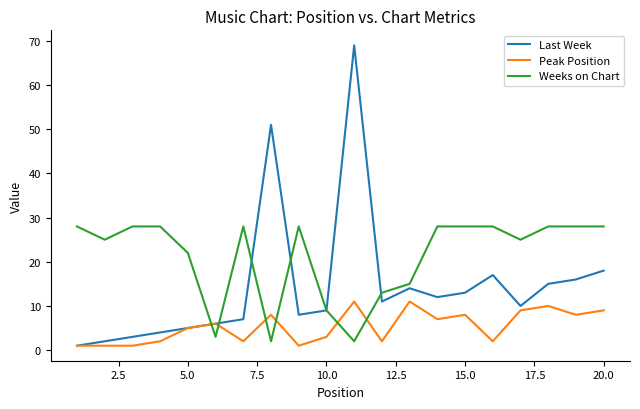

What is the greatest value displayed?

69